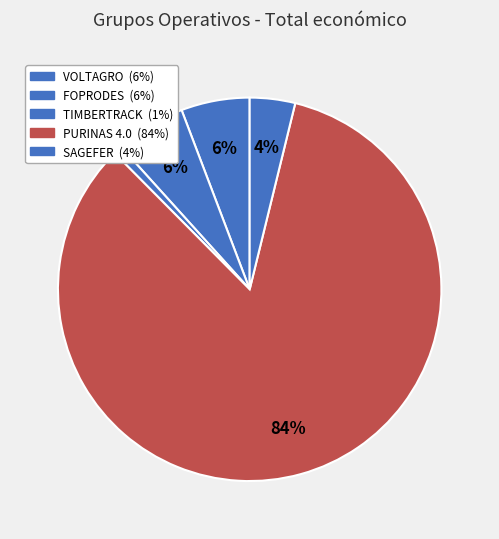

Which slice is the largest?

PURINAS 4.0